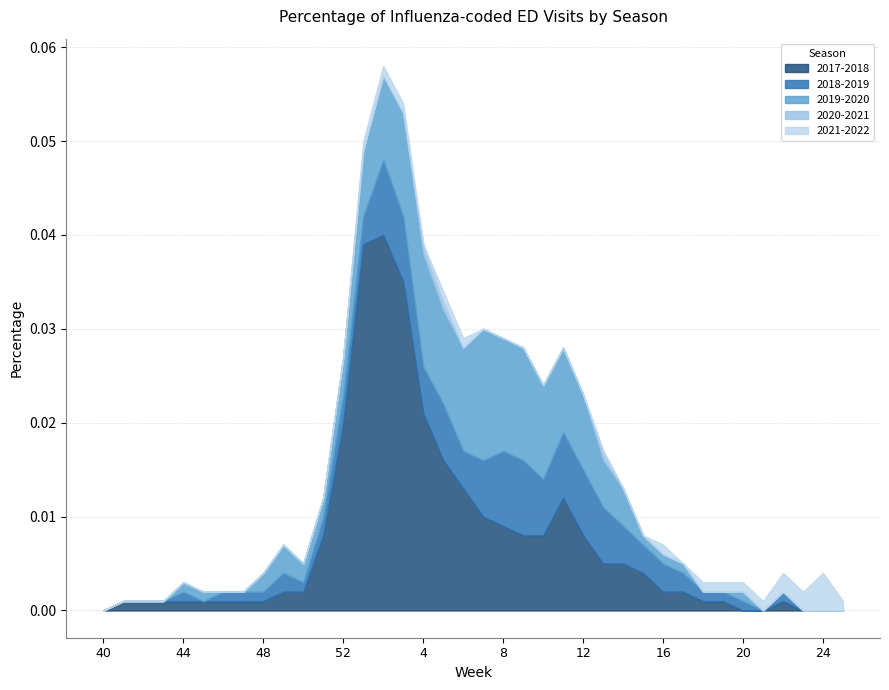

Between 14 and 1, which is larger?

1